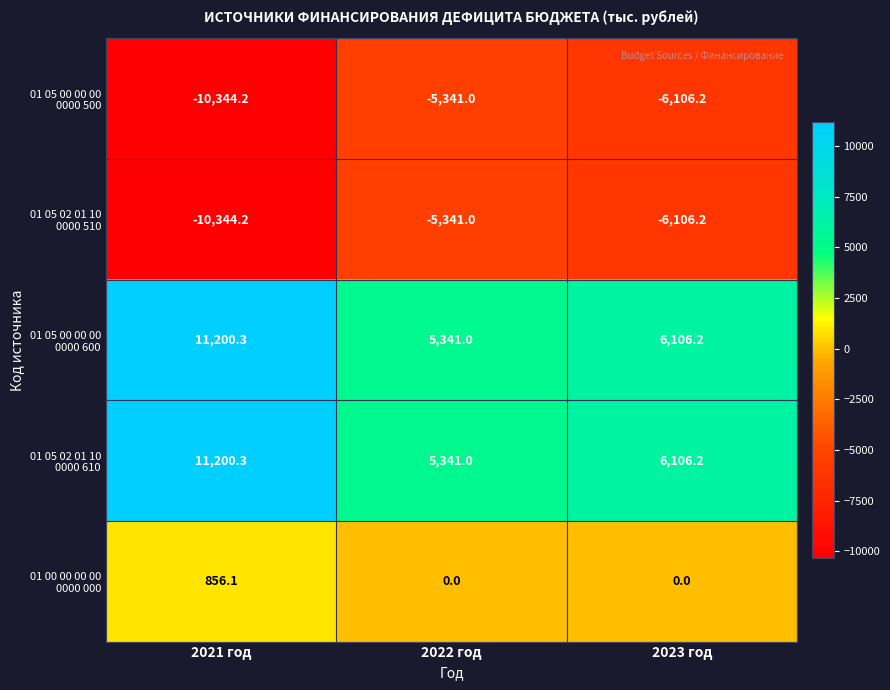

What is the greatest value displayed?

11200.3